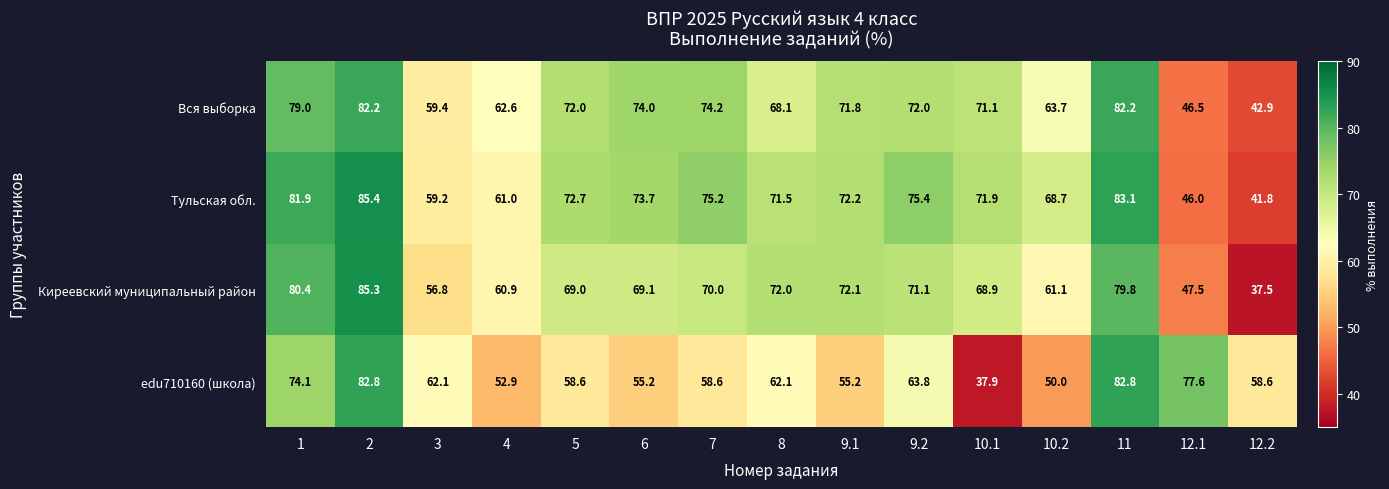

At which category does the chart reach its minimum across all series?

12.2